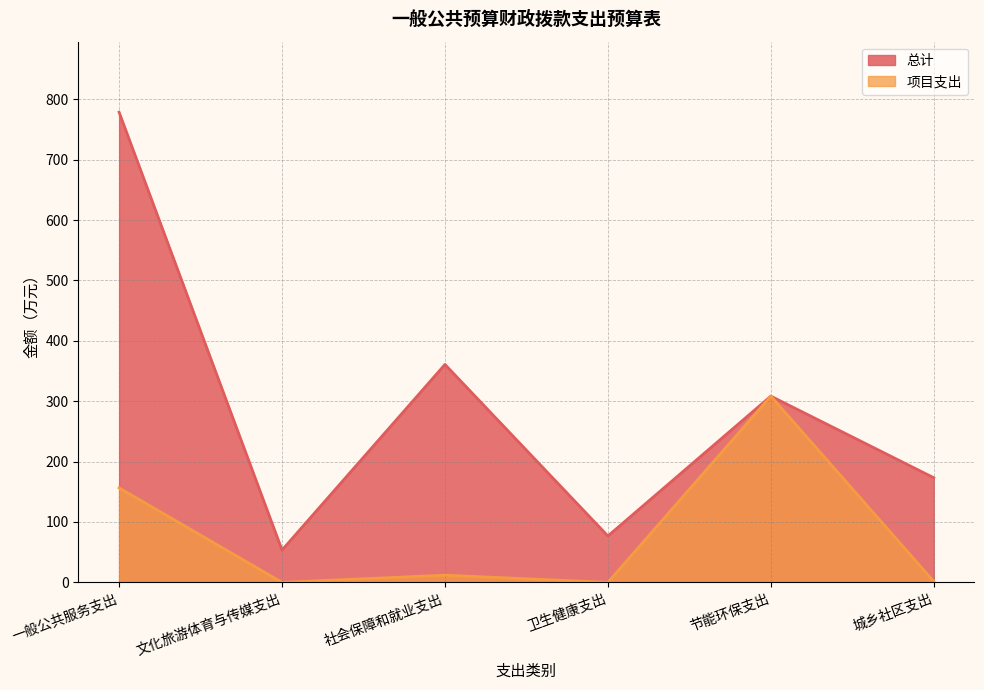

Where is 项目支出 nearest to the value 154?

一般公共服务支出